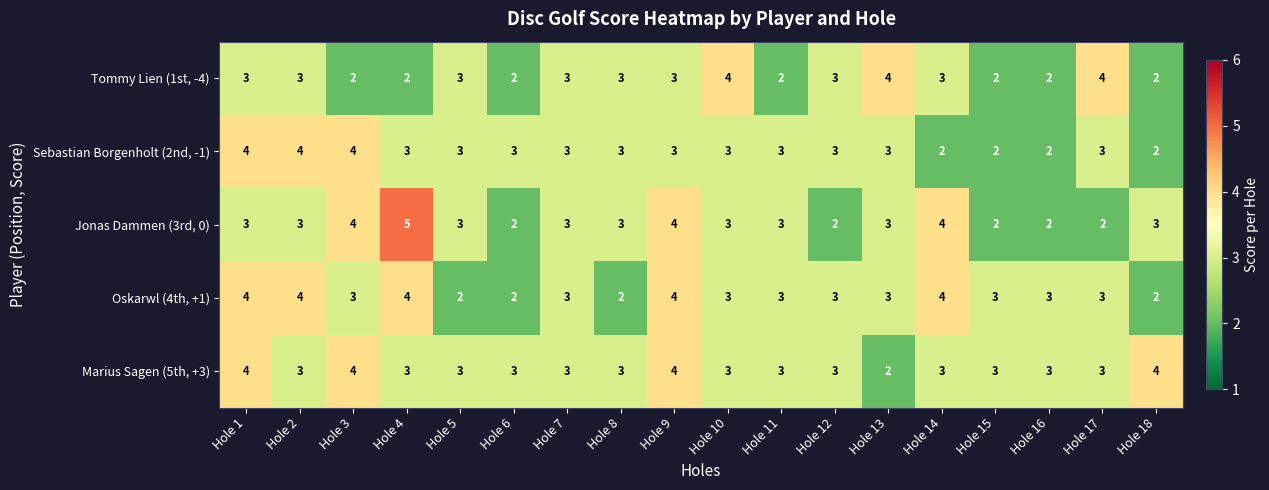

Which series has the widest spread of values?

Jonas Dammen (3rd, 0)